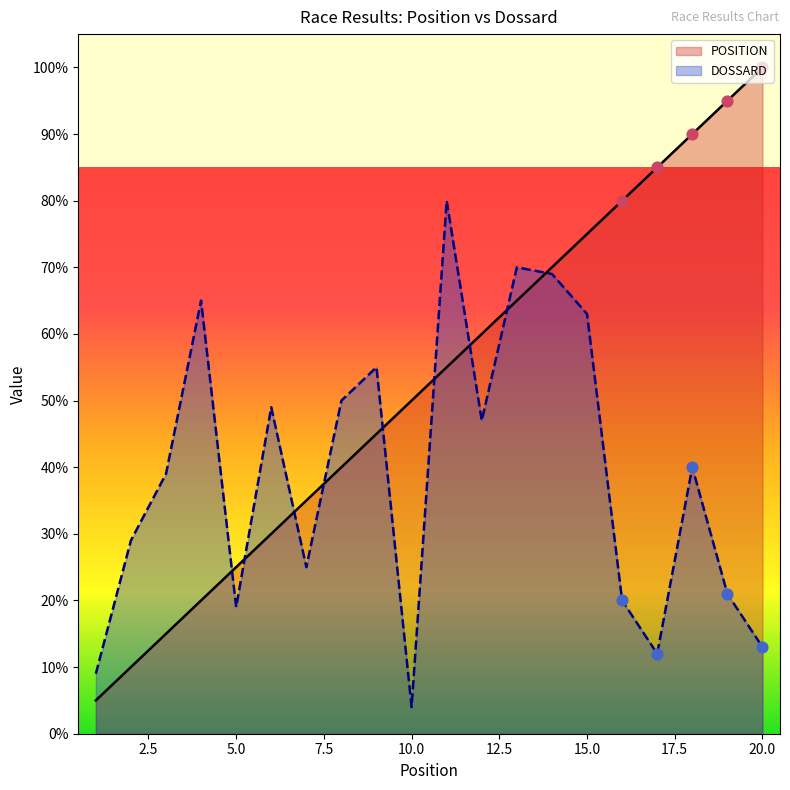

At which category is the sum across all series the highest?

14